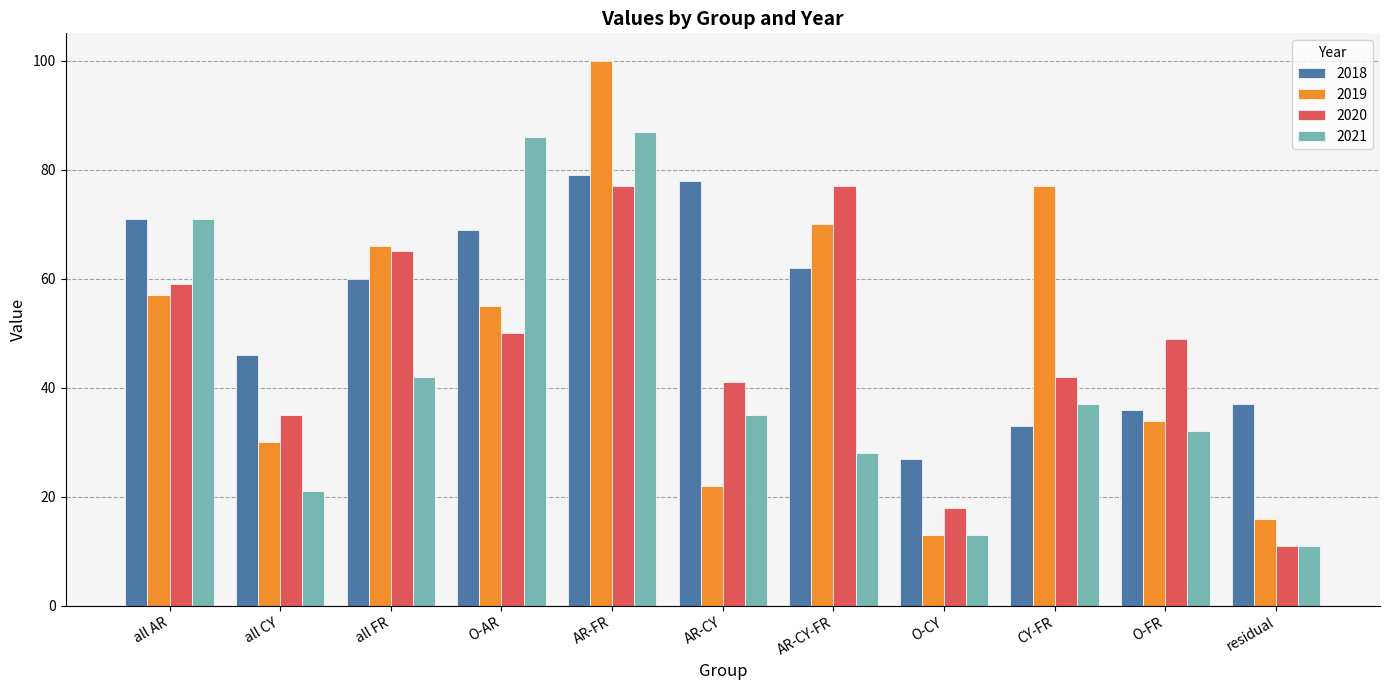

What is the value of the 2021 bar at the 5th from the left?

87